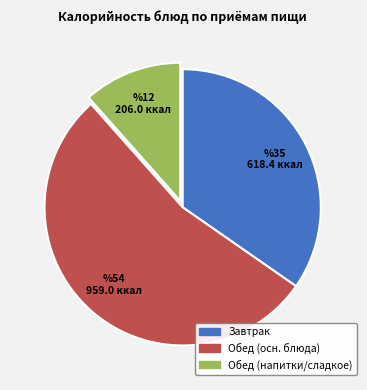

Is there any slice that represents more than half of the pie?

Yes